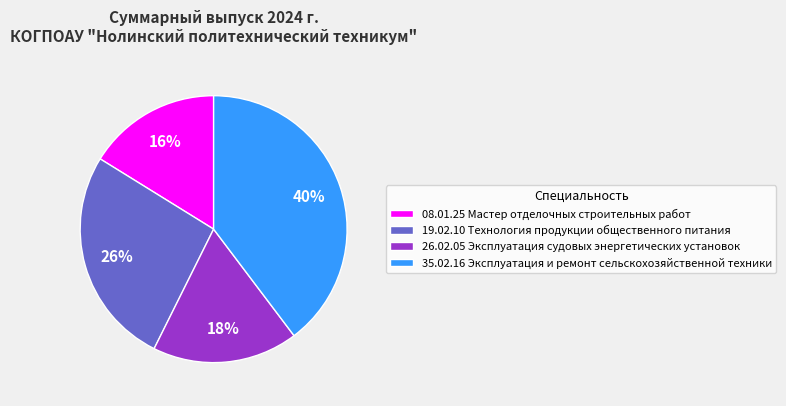

Which category has the smallest portion of the pie?

08.01.25 Мастер отделочных строительных работ